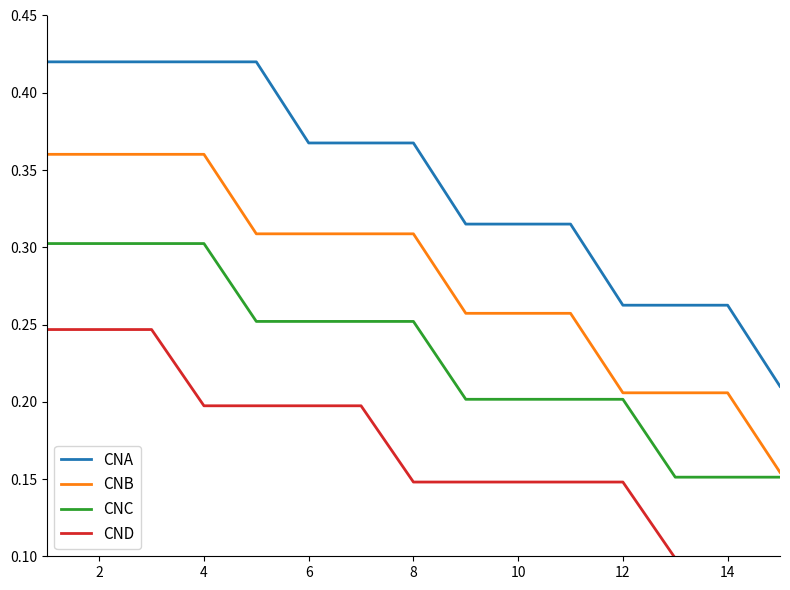

Which series has the largest range (max minus min)?

CNA